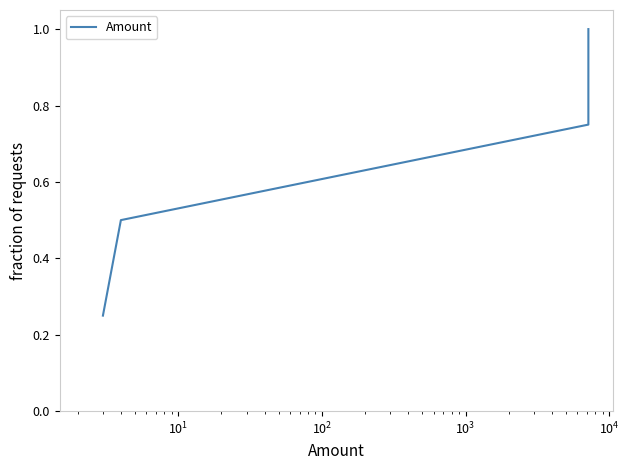

What is the greatest value displayed?

1.0